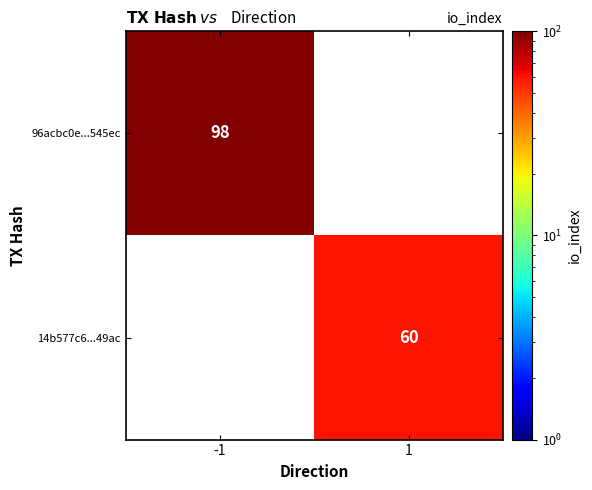

Is it true that 96acbc0e...545ec equals 98 at -1?

True